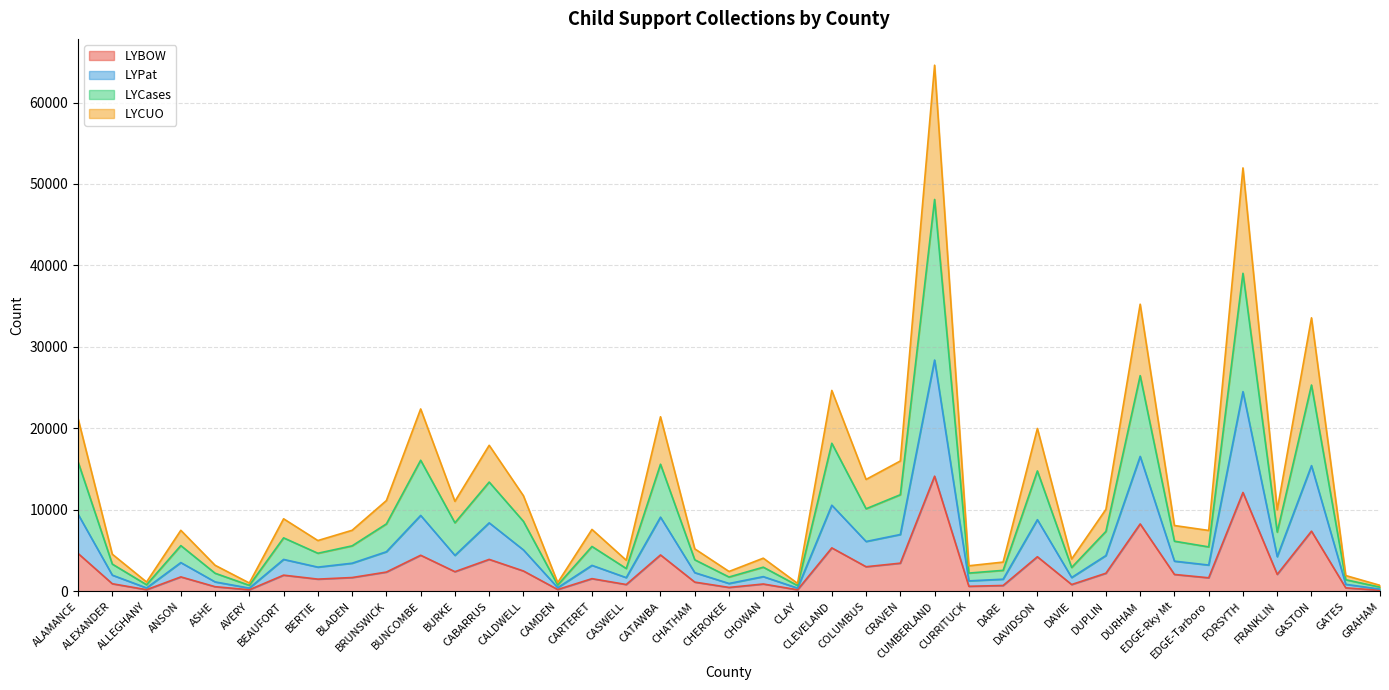

At how many categories does at least one series exceed 54615?

1